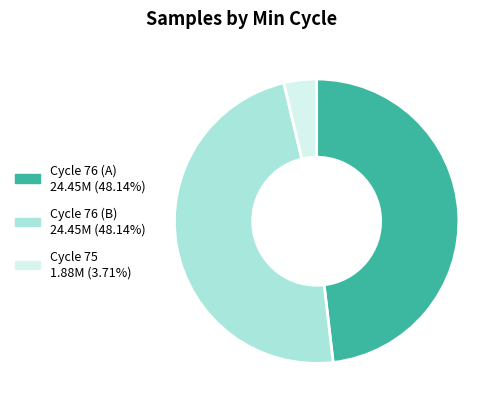

Does any single category account for the majority?

No